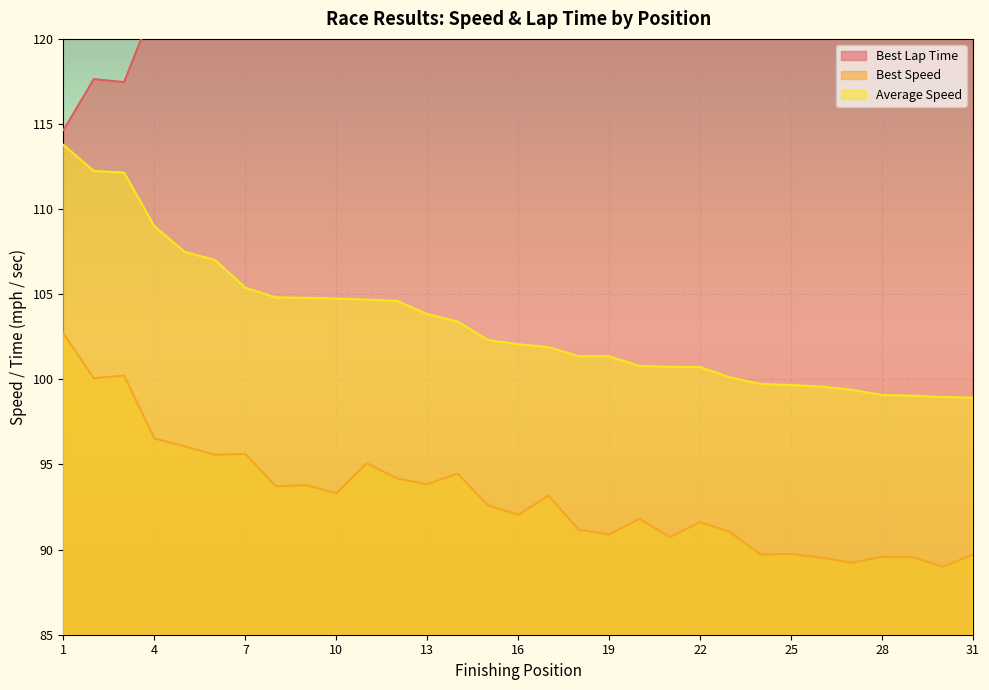

List the series in order of their peak value, highest first.

Best Lap Time, Average Speed, Best Speed